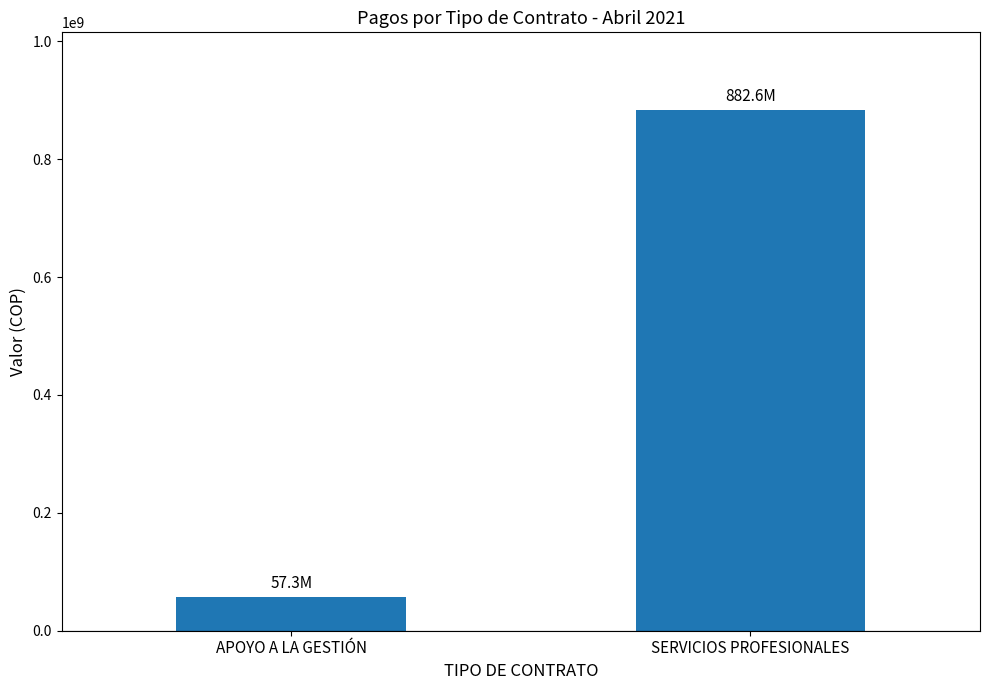

Rank the categories by value from highest to lowest.

SERVICIOS PROFESIONALES, APOYO A LA GESTIÓN